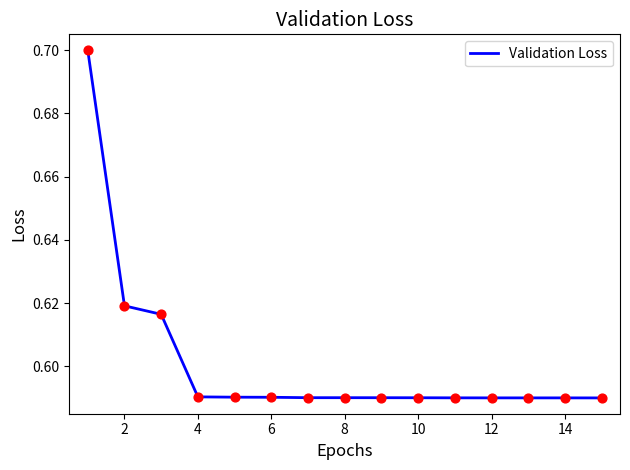

What is the maximum value shown in the chart?

0.7